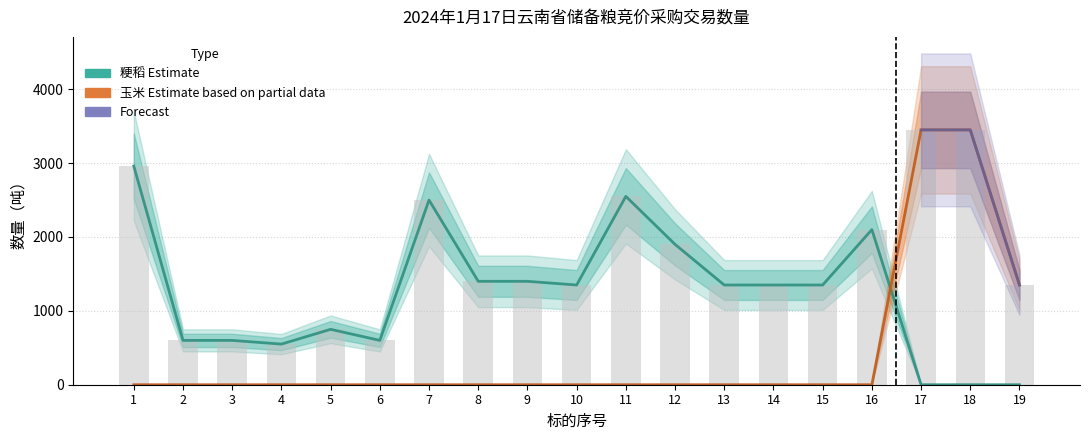

Which category has the highest value across all series?

17